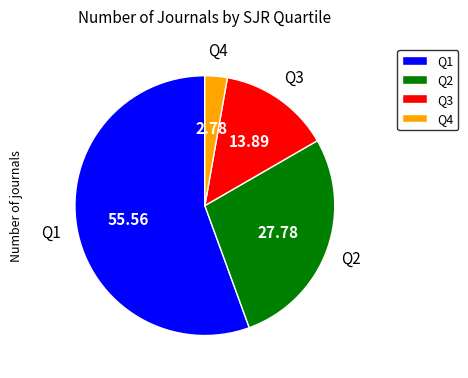

Which slice is the largest?

Q1